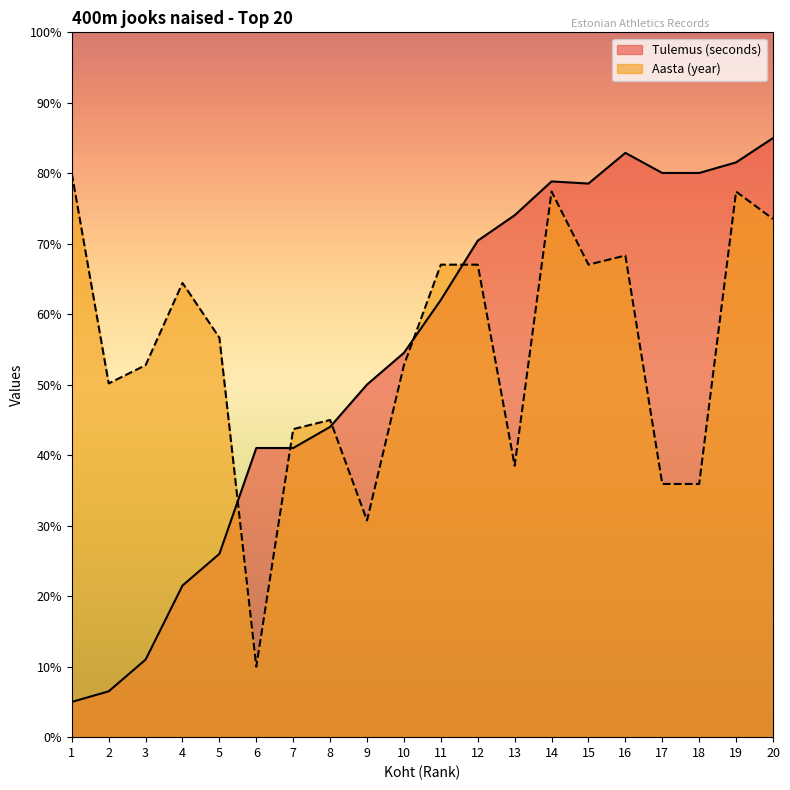

How many interior local peaks does the Tulemus (seconds) series have?

2